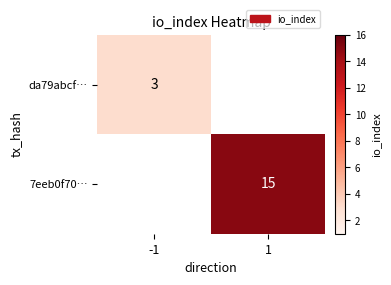

Count the number of categories in the chart.

2